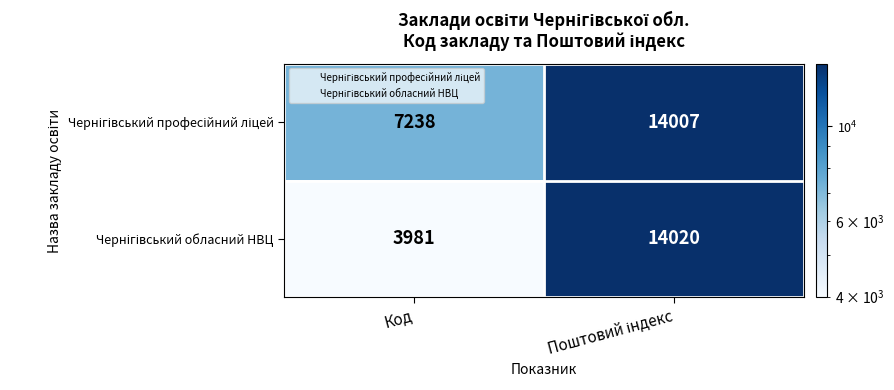

What is the difference between the highest and lowest values at Код?

3257